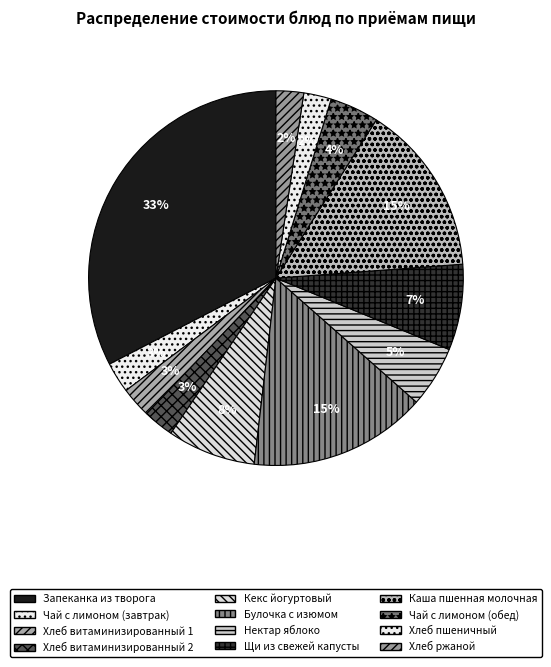

What is the largest slice in the pie chart?

Запеканка из творога